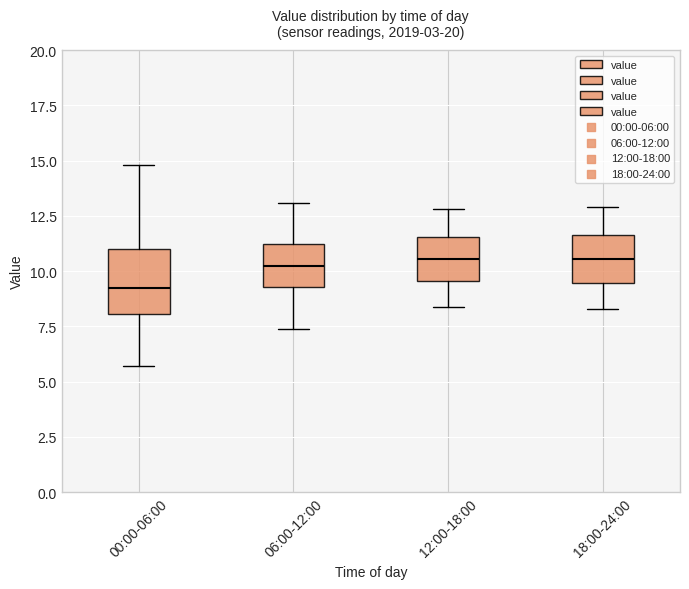

Reading left to right, read every box against the y-axis: the position of its median line, the range the box covers, and the ends of its whiskers. The values are not printed on the chart, so give them approximately, as read against the axis.

00:00-06:00: median 9.5, box 8.0 to 11.0, whiskers 5.5 to 15.0
06:00-12:00: median 10.5, box 9.5 to 11.0, whiskers 7.5 to 13.0
12:00-18:00: median 10.5, box 9.5 to 11.5, whiskers 8.5 to 13.0
18:00-24:00: median 10.5, box 9.5 to 11.5, whiskers 8.5 to 13.0